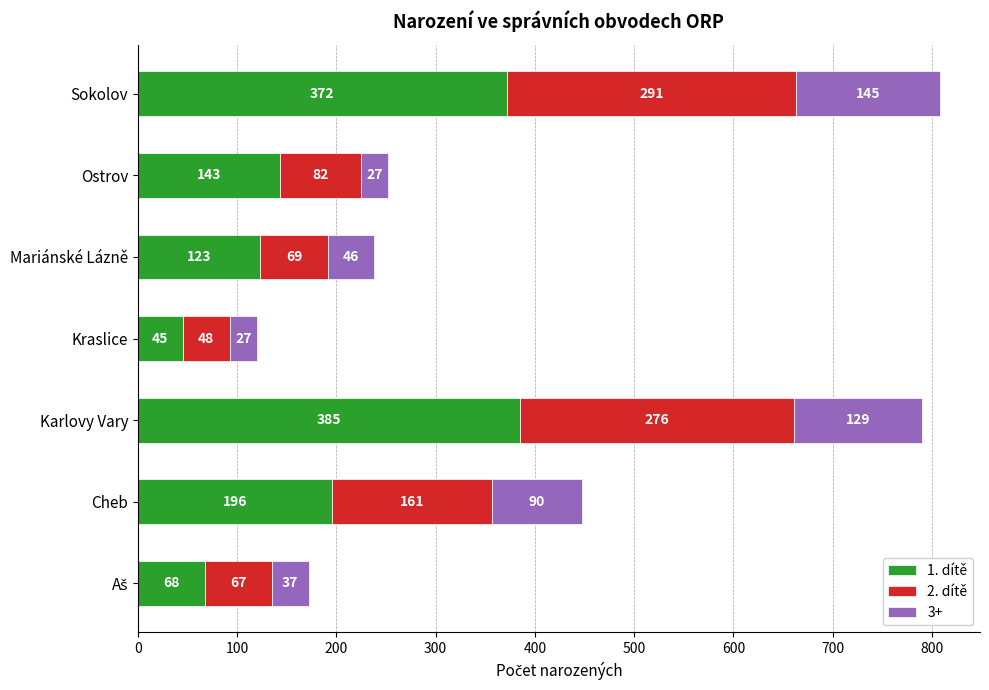

What is the highest value of the 1. dítě series?

385